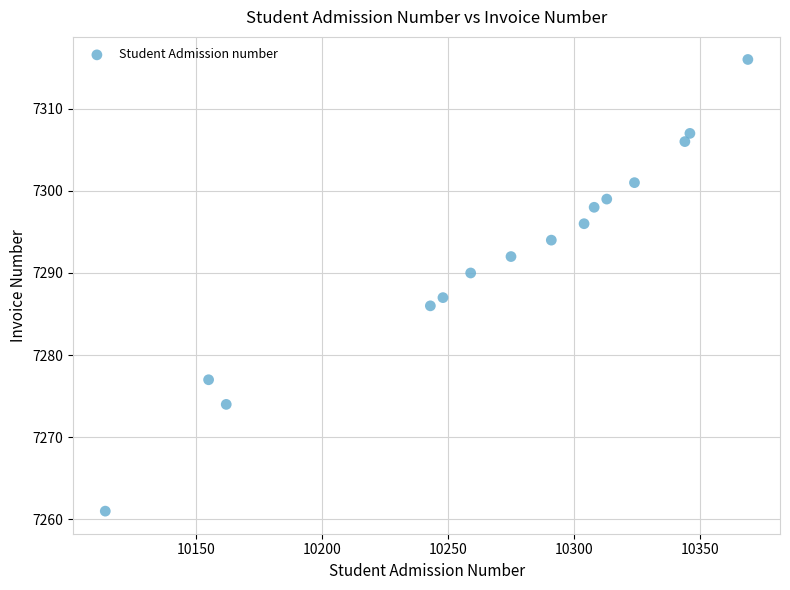

What Y value in the scatter plot is closest to 7288?

7287